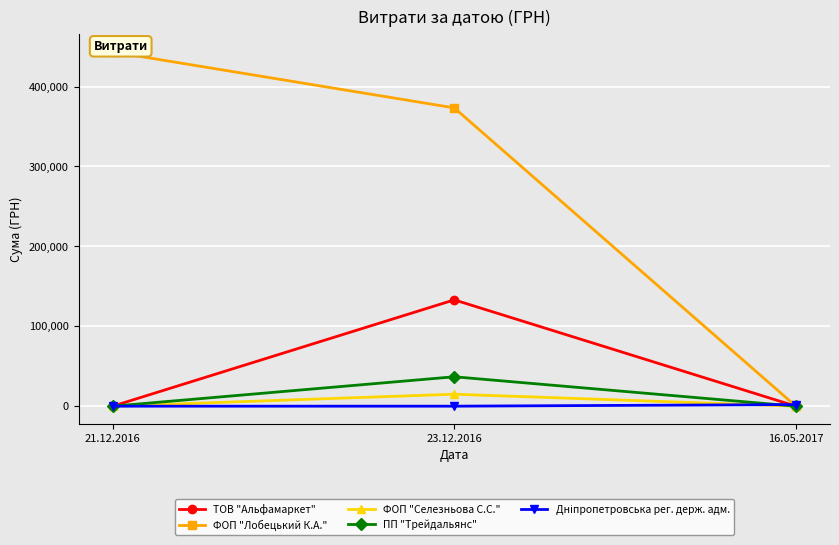

How many lines are shown in the chart?

5